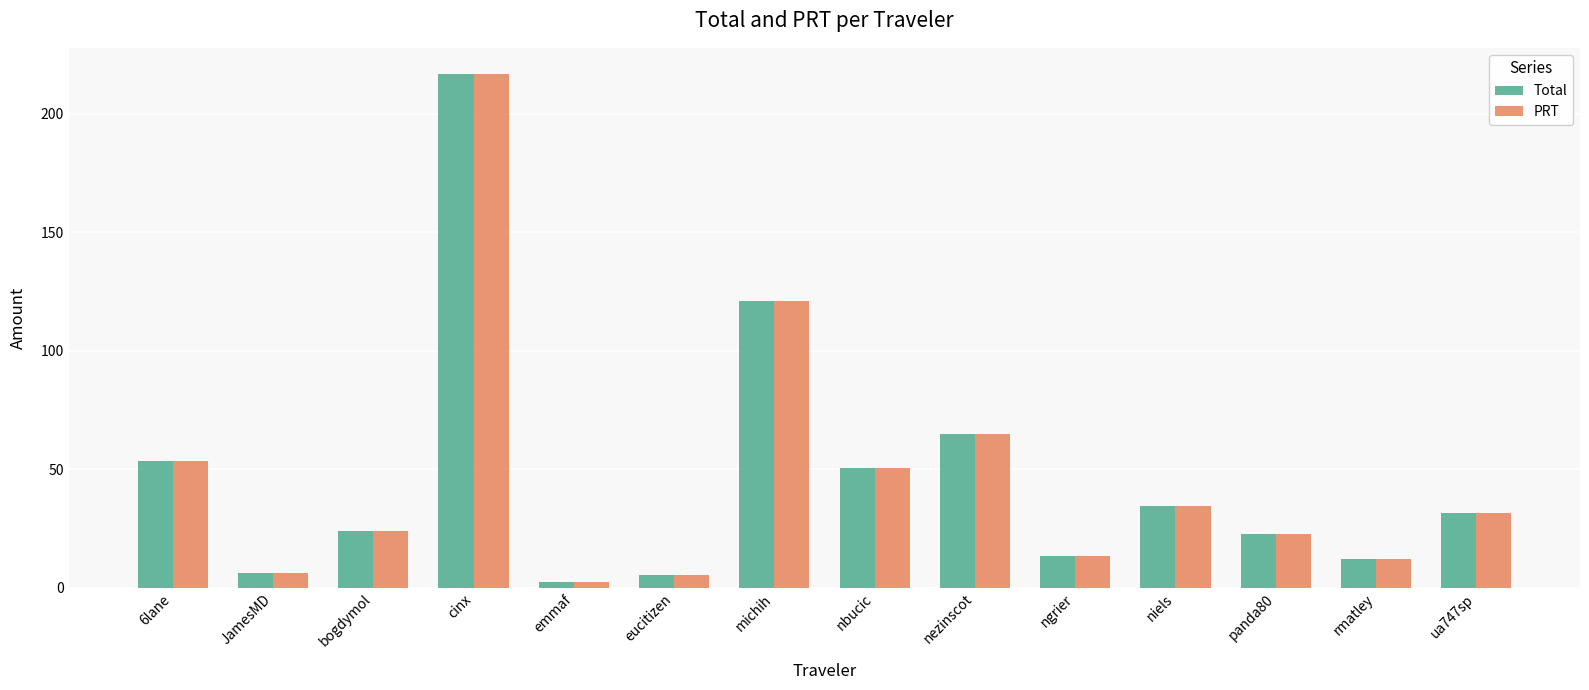

What is the greatest value displayed?

216.9